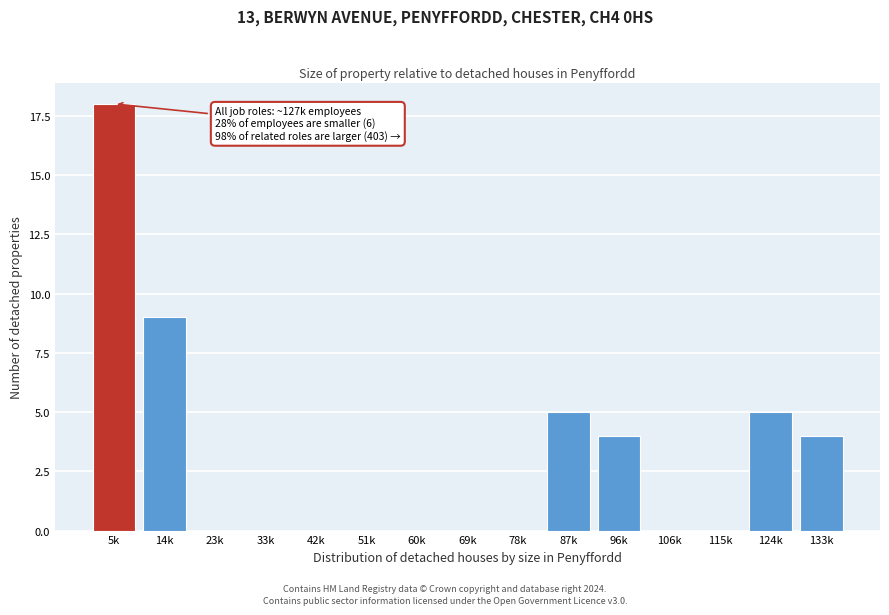

Reading left to right, transcribe all the data shown in this chart.

5k=18	14k=9	23k=0	33k=0	42k=0	51k=0	60k=0	69k=0	78k=0	87k=5	96k=4	106k=0	115k=0	124k=5	133k=4